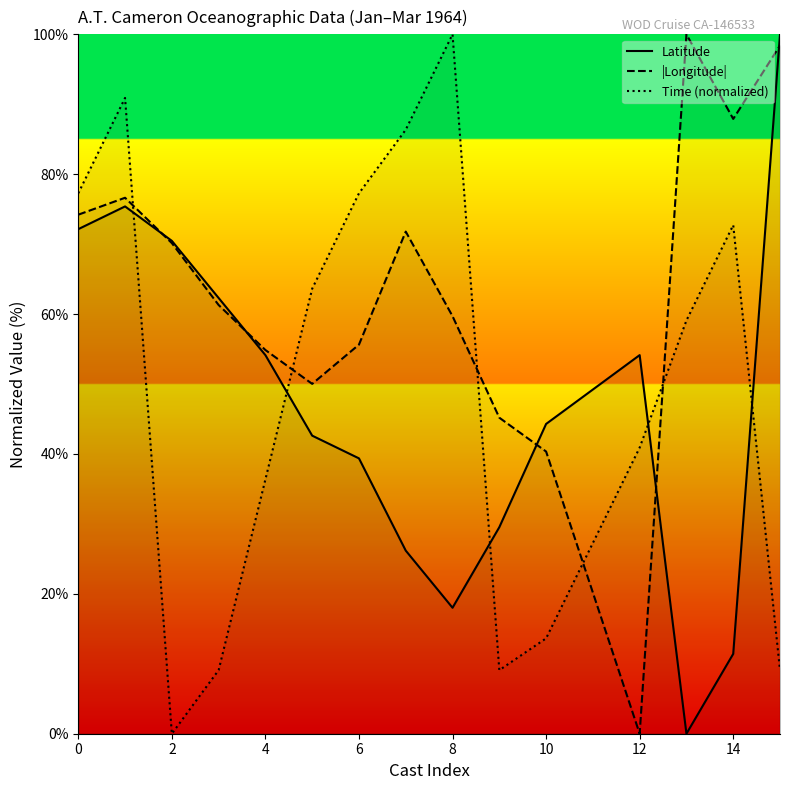

The value of Time (normalized) at 13 is 19.9. True or false?

False